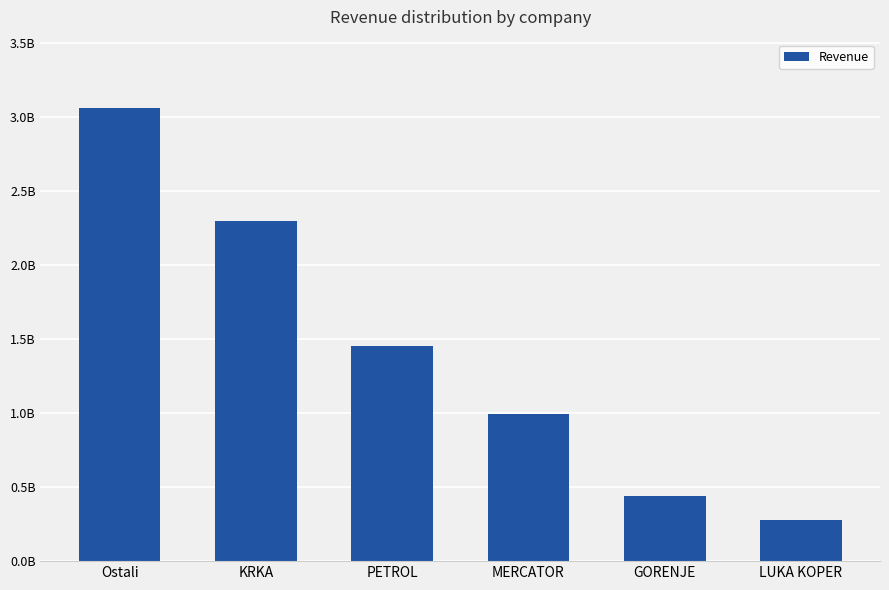

What is the greatest value displayed?

3063818566.7